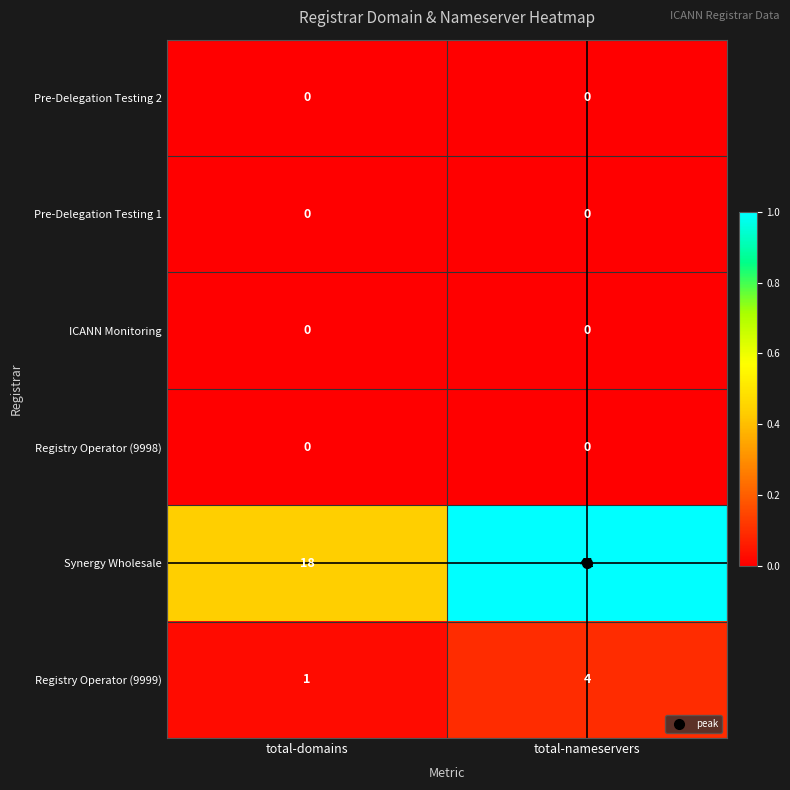

At how many categories does at least one series exceed 0?

2